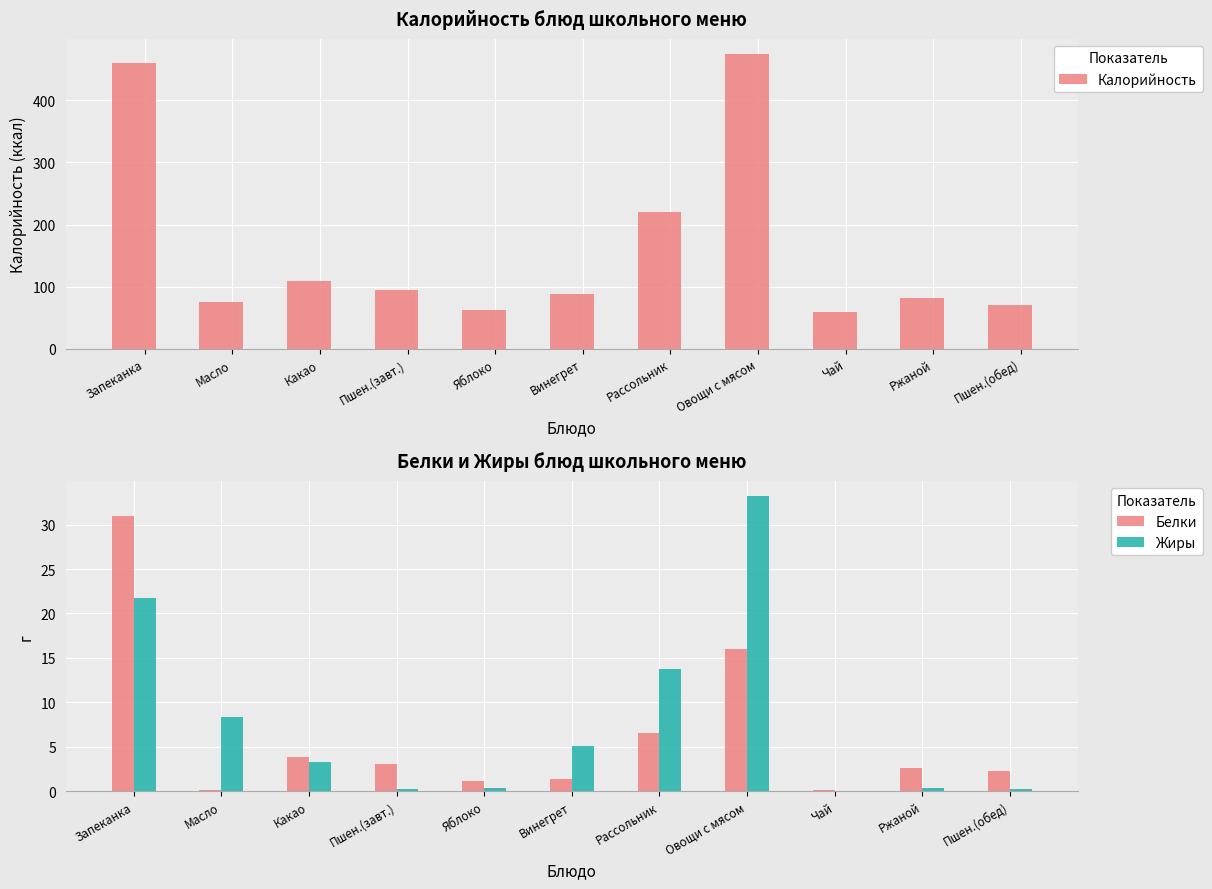

What is the difference between the maximum and minimum values in the Белки series?

30.9